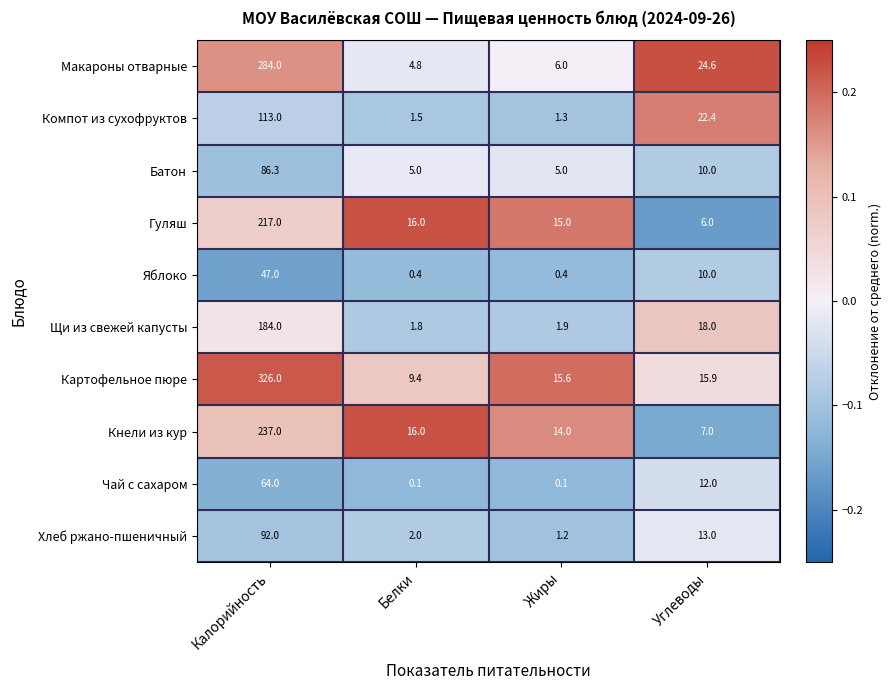

At which category is the sum across all series the highest?

Калорийность